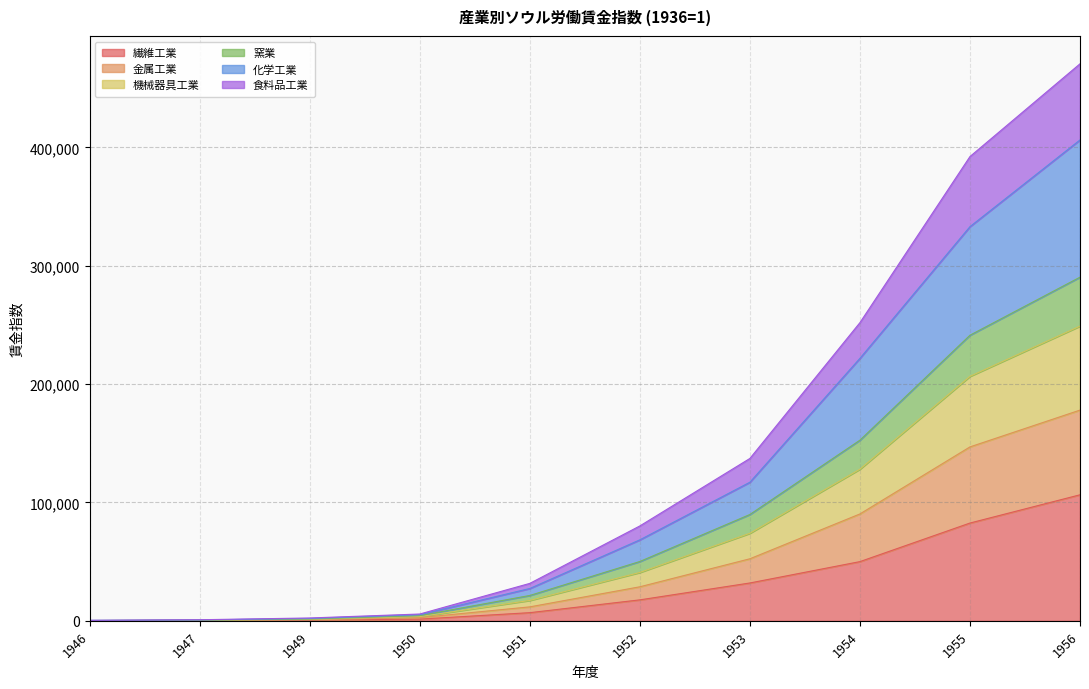

At which category is the sum across all series the highest?

1956